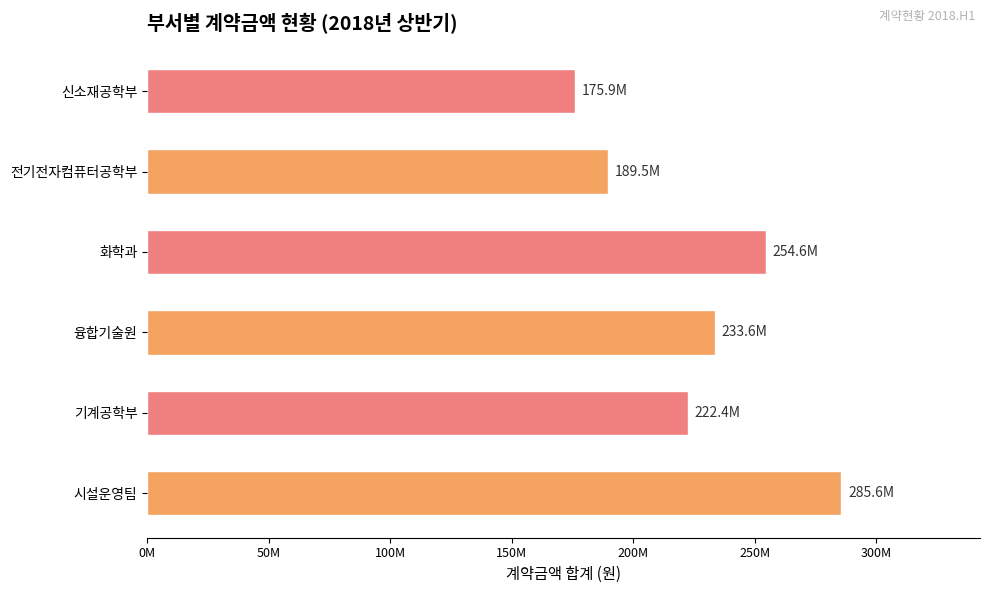

Are the bars horizontal?

Yes